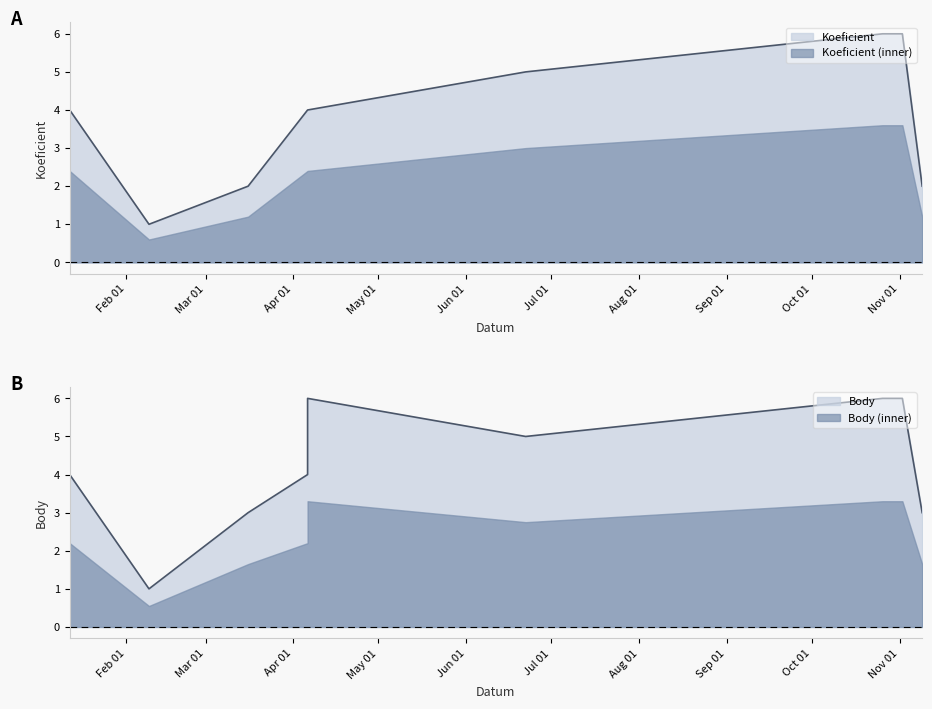

Count the number of categories in the chart.

9